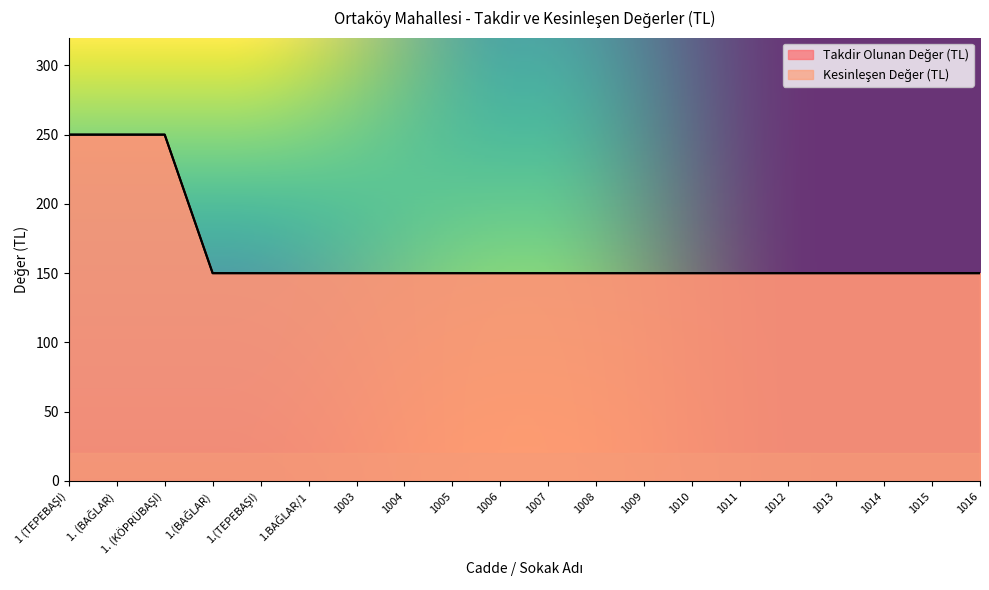

The Takdir Olunan Değer (TL) series shows 266 at 1009. True or false?

False